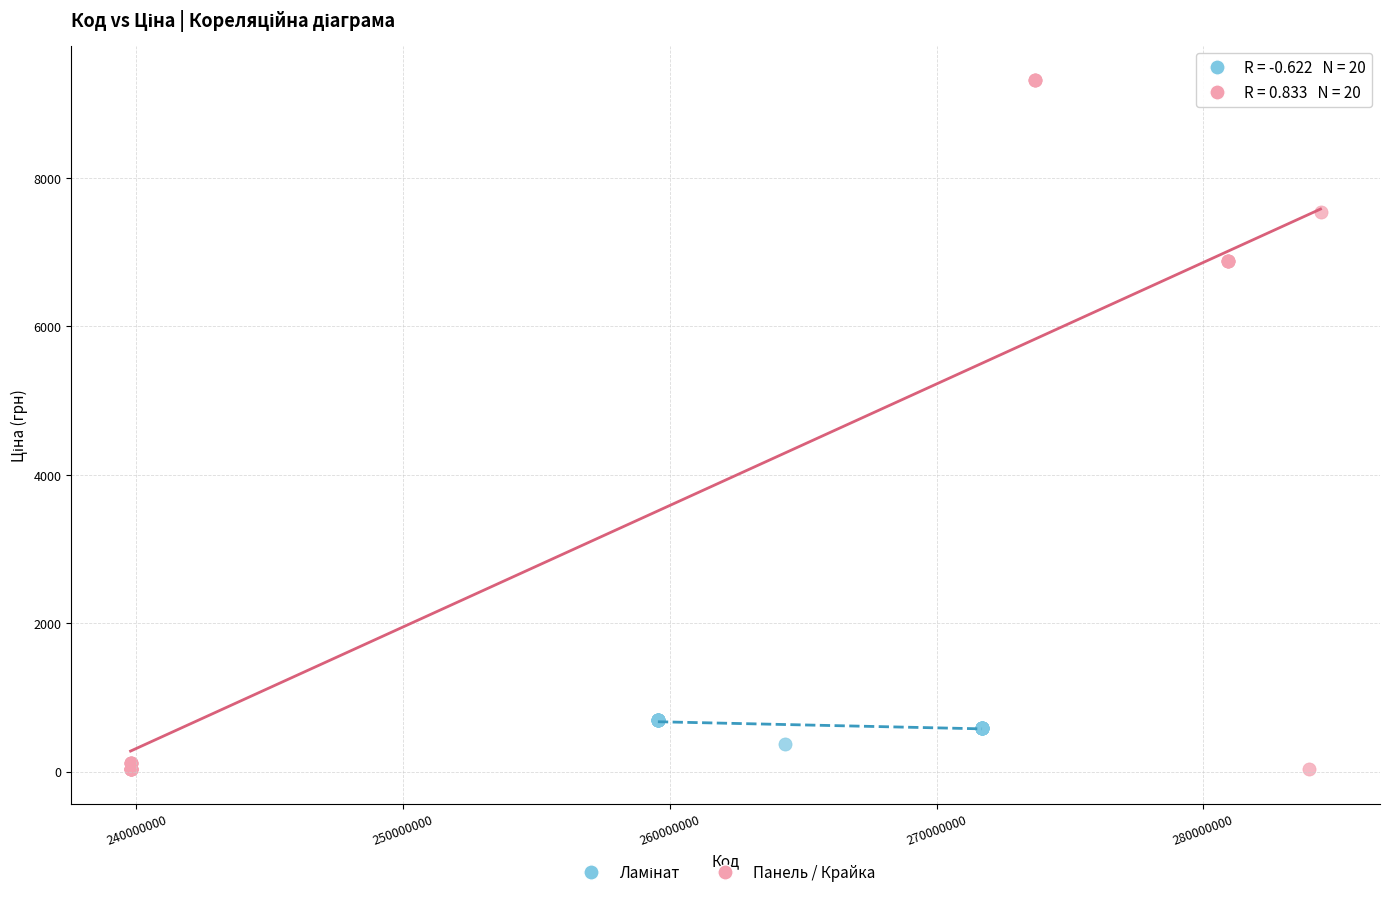

Which series reaches the maximum Y coordinate?

Панель / Крайка